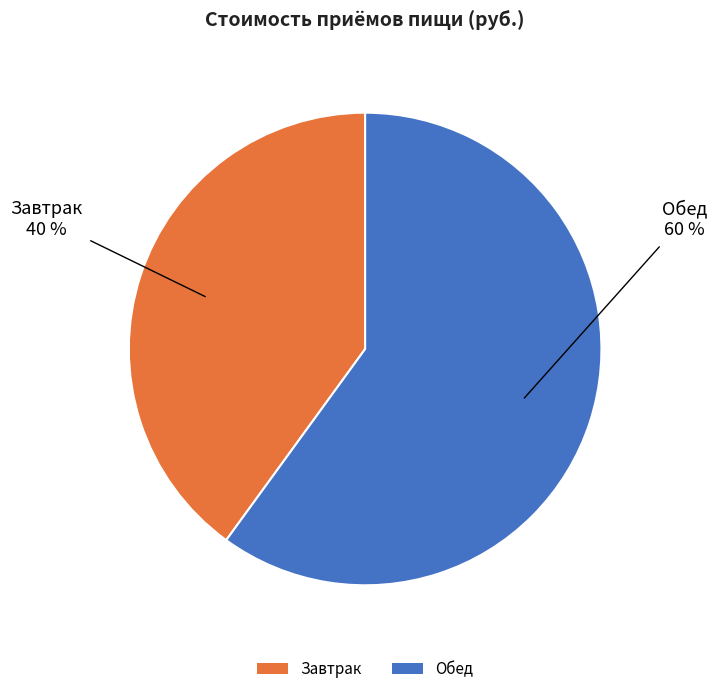

Does any single category account for the majority?

Yes